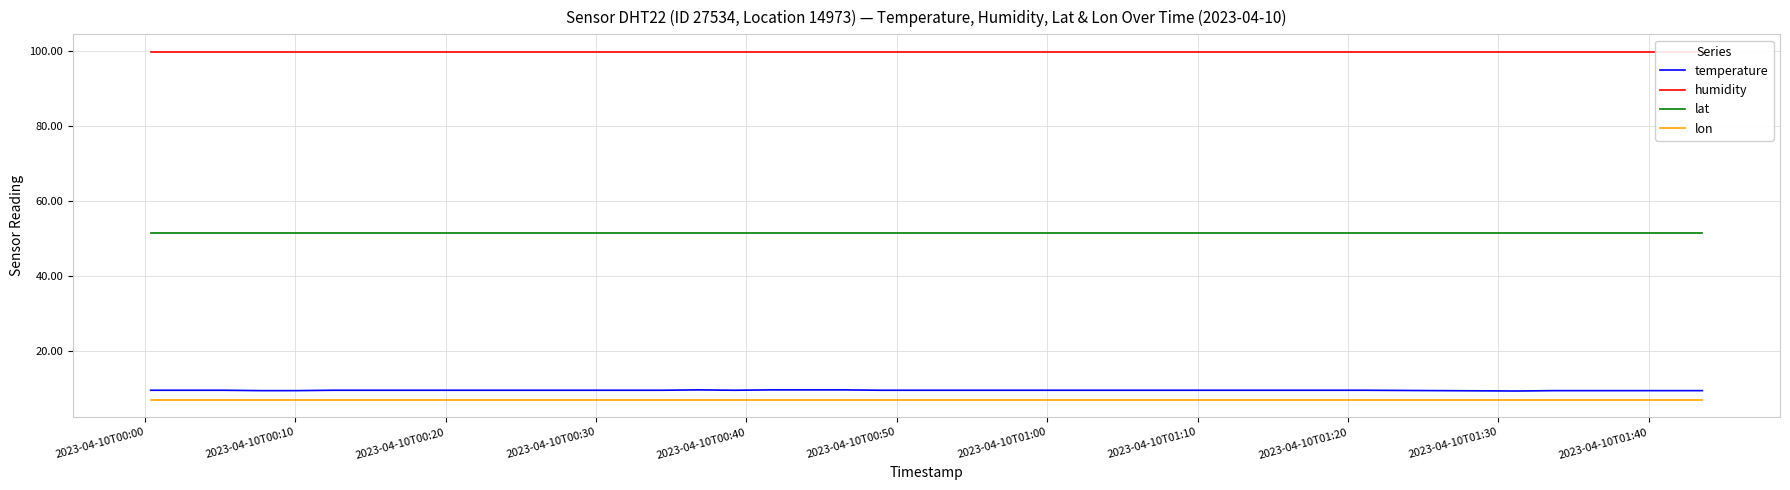

How many lines are shown in the chart?

4